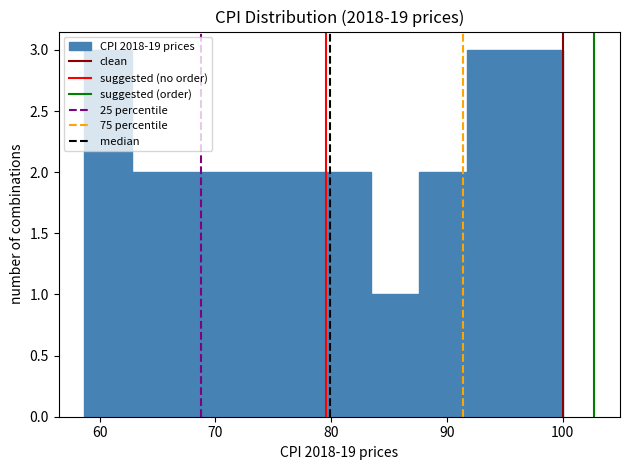

Reading left to right, list every bar in this chart as the range it spans on the x-axis followed by its height. Neither the bar edges nor the heights are printed on the chart, so give them approximately, as read against the axes.

59 to 63: 3
63 to 67: 2
67 to 71: 2
71 to 75: 2
75 to 79: 2
79 to 83: 2
83 to 88: 1
88 to 92: 2
92 to 96: 3
96 to 100: 3